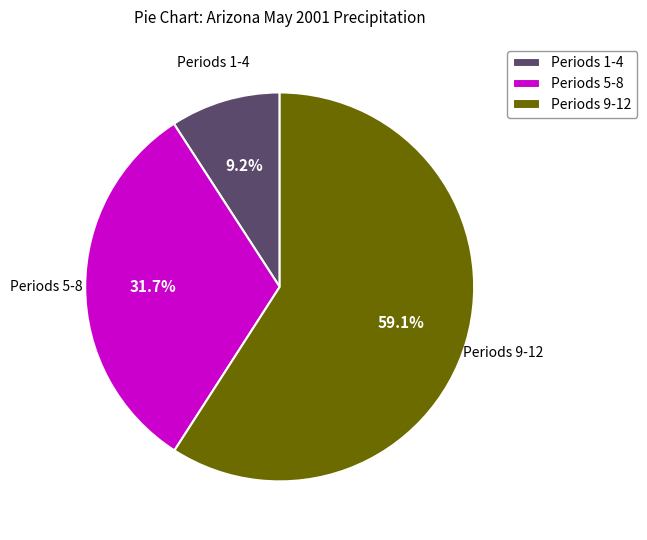

Combined, do Periods 9-12 and Periods 1-4 account for over 50%?

Yes